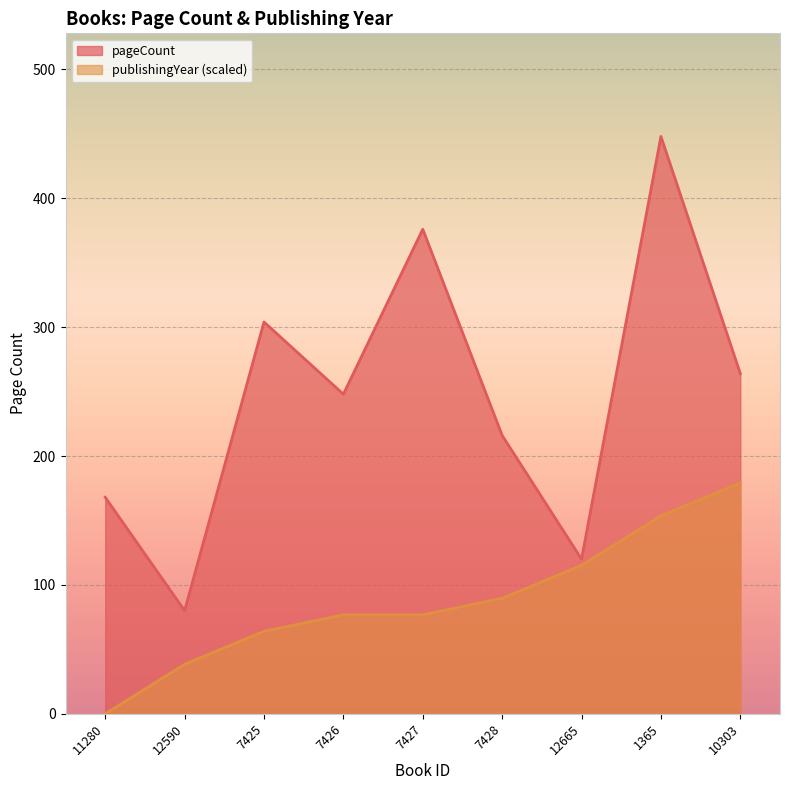

True or false: publishingYear and pageCount cross at least once.

False